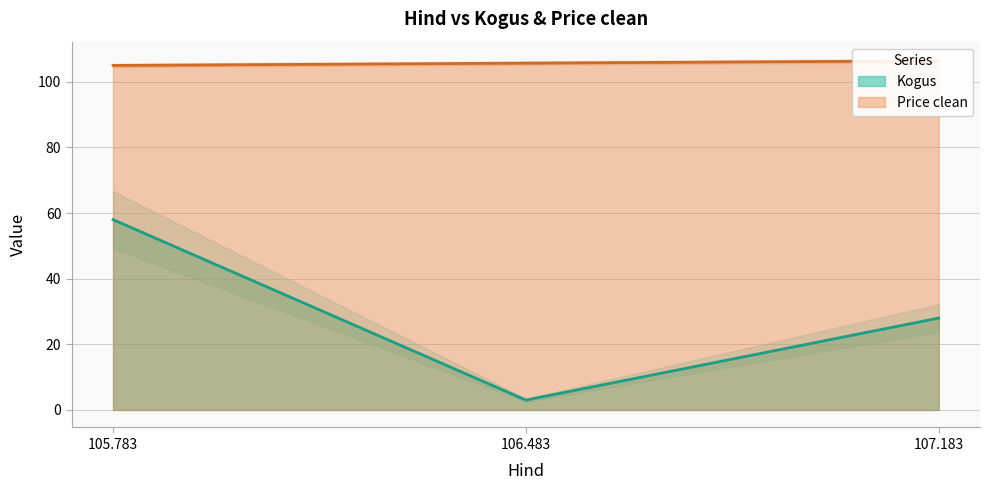

Where is Kogus nearest to the value 30?

107.183